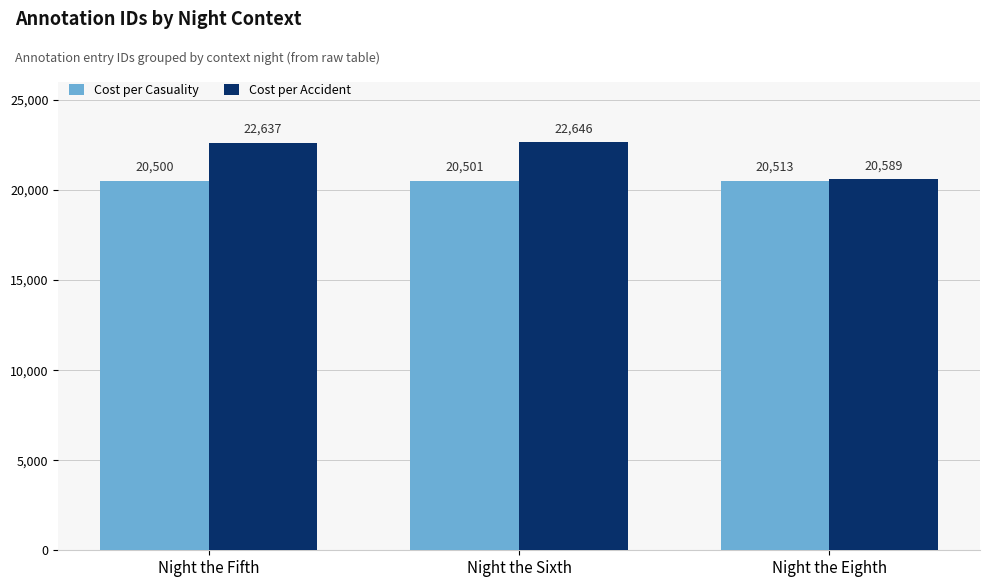

Which series has the widest spread of values?

Cost per Accident